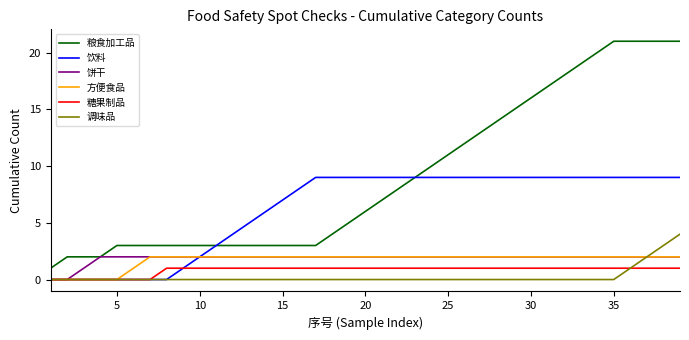

True or false: 粮食加工品 and 方便食品 intersect in this chart.

False